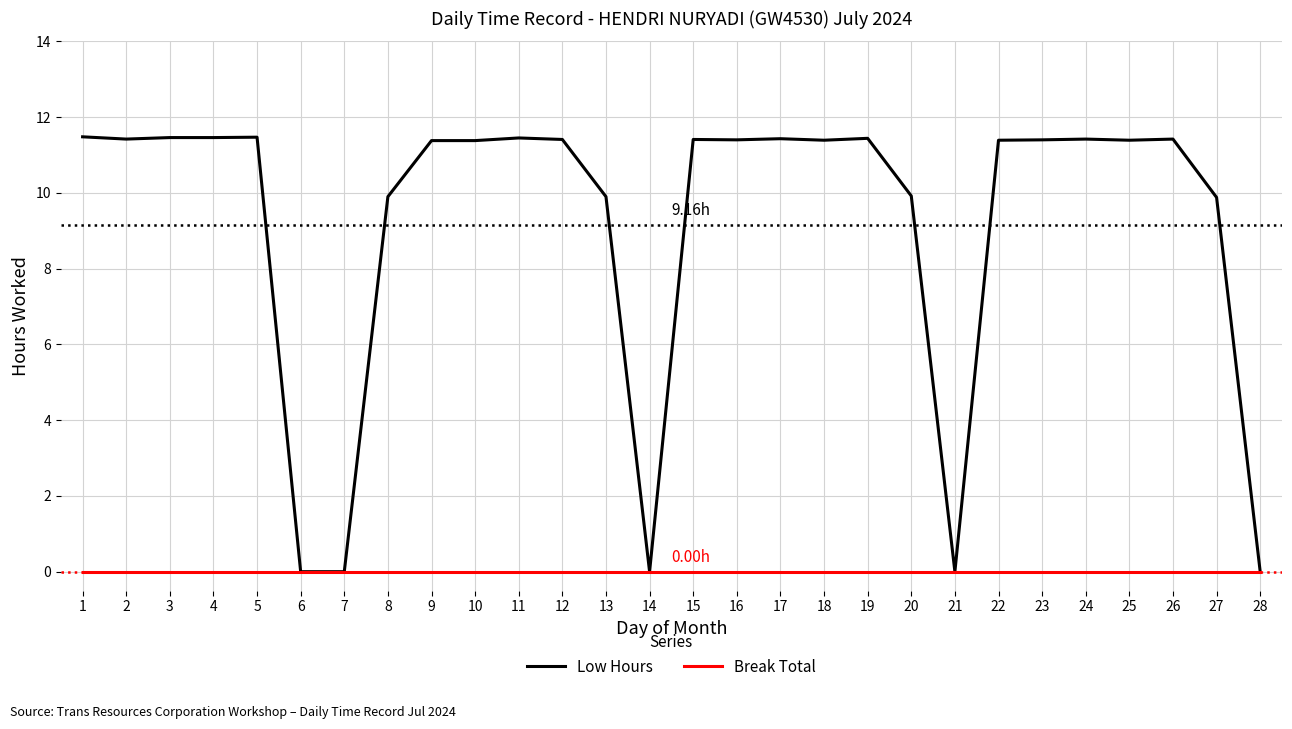

Which series has the largest total across all categories?

Low Hours